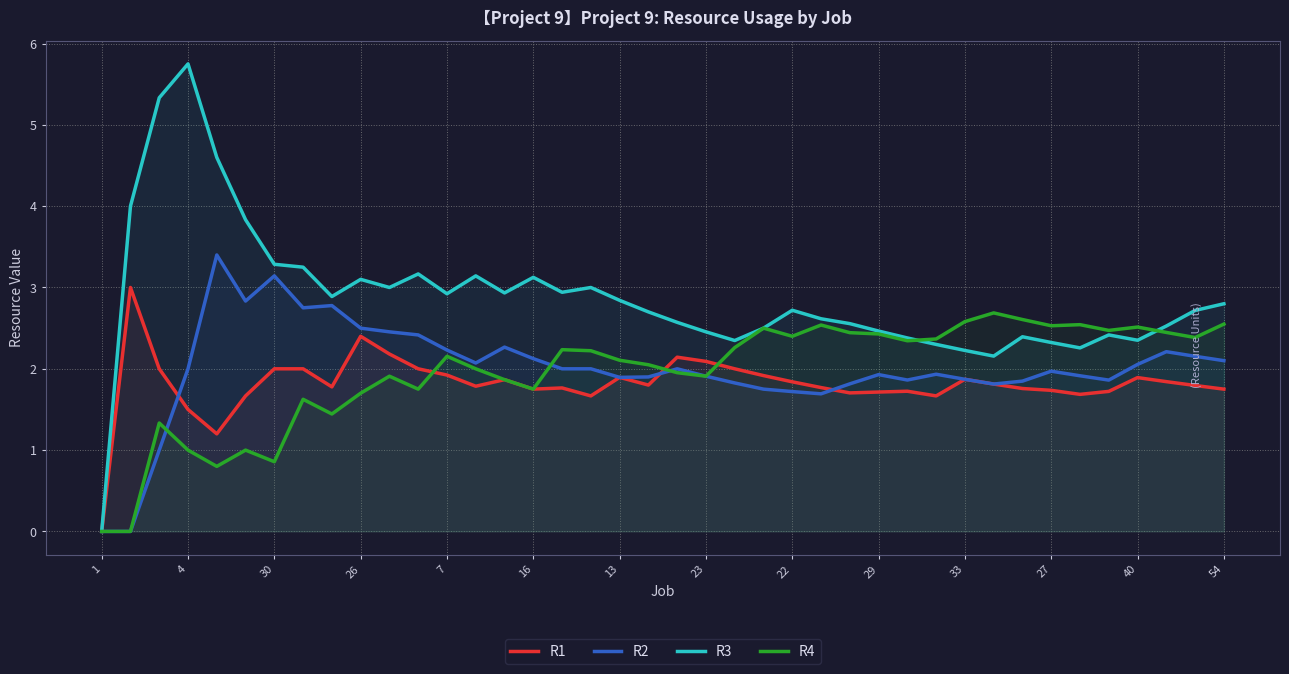

At how many categories does at least one series exceed 2?

39